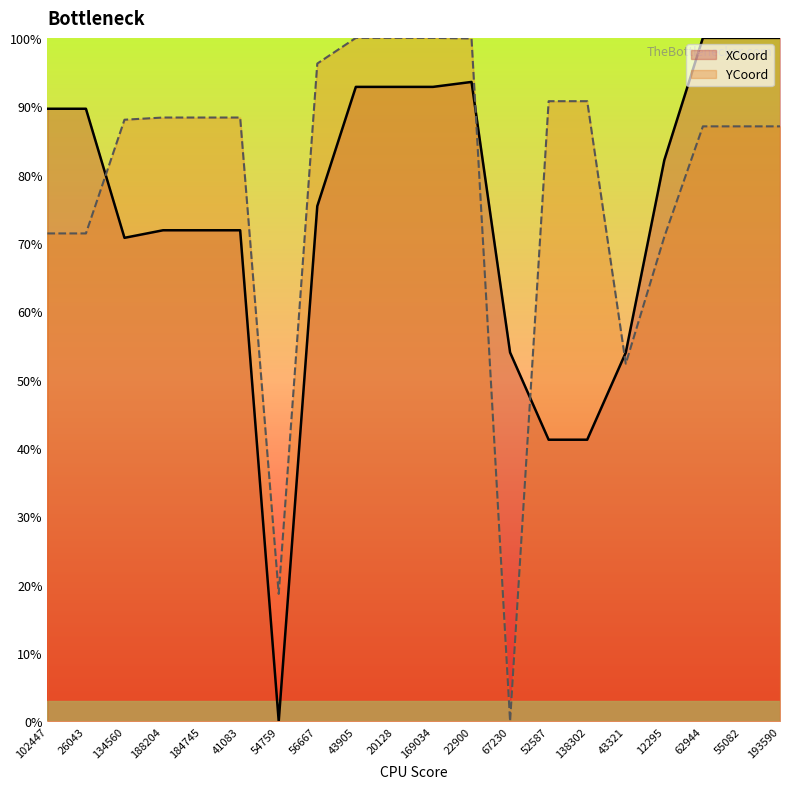

The XCoord series shows 54.0 at 67230. True or false?

True